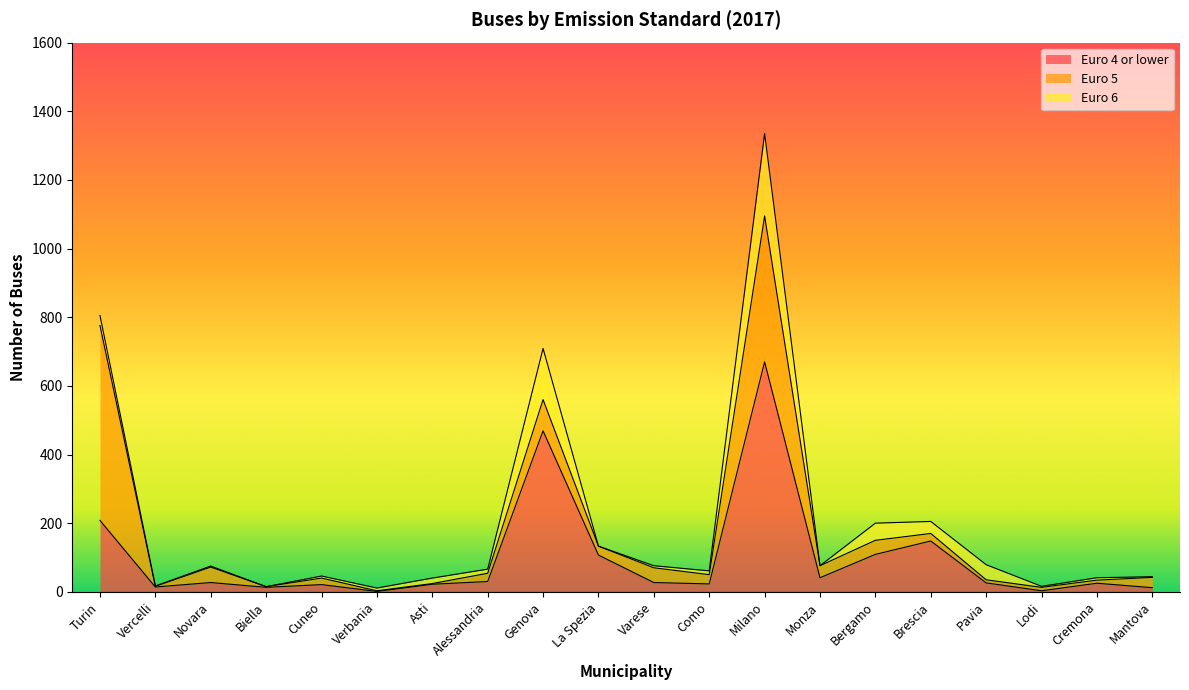

List the series in order of their overall mean, highest first.

Euro 4 or lower, Euro 5, Euro 6